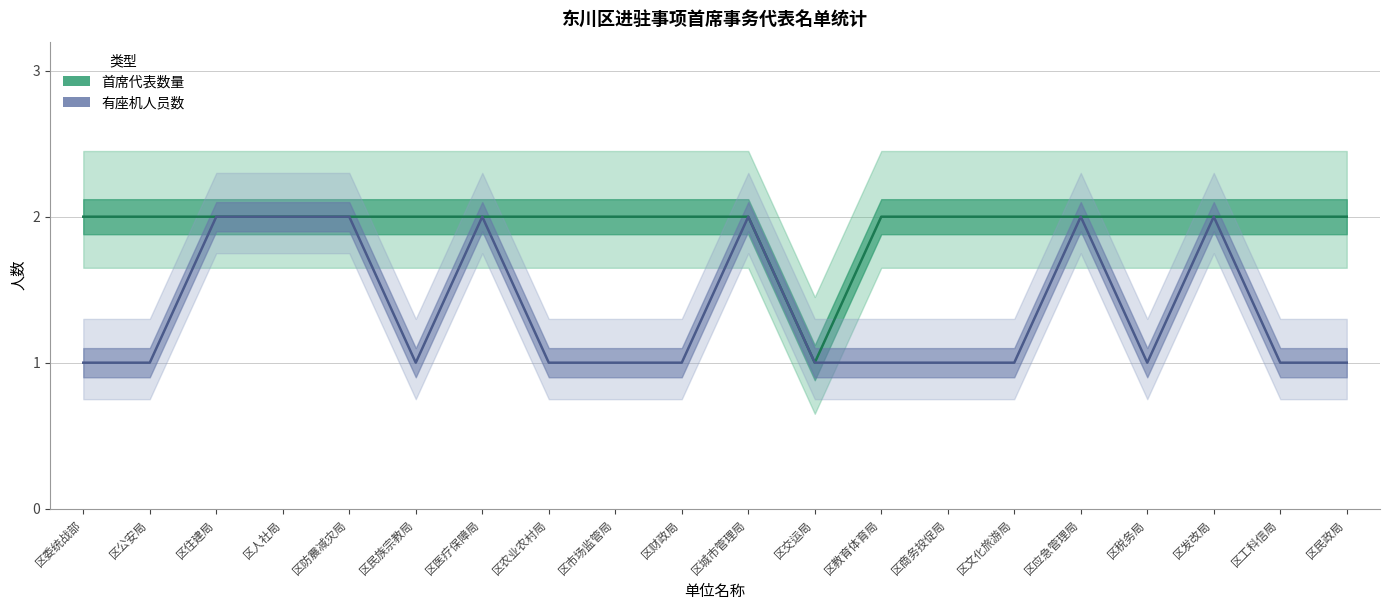

Rank the series at 区教育体育局 from highest to lowest value.

首席代表数量, 有座机人员数